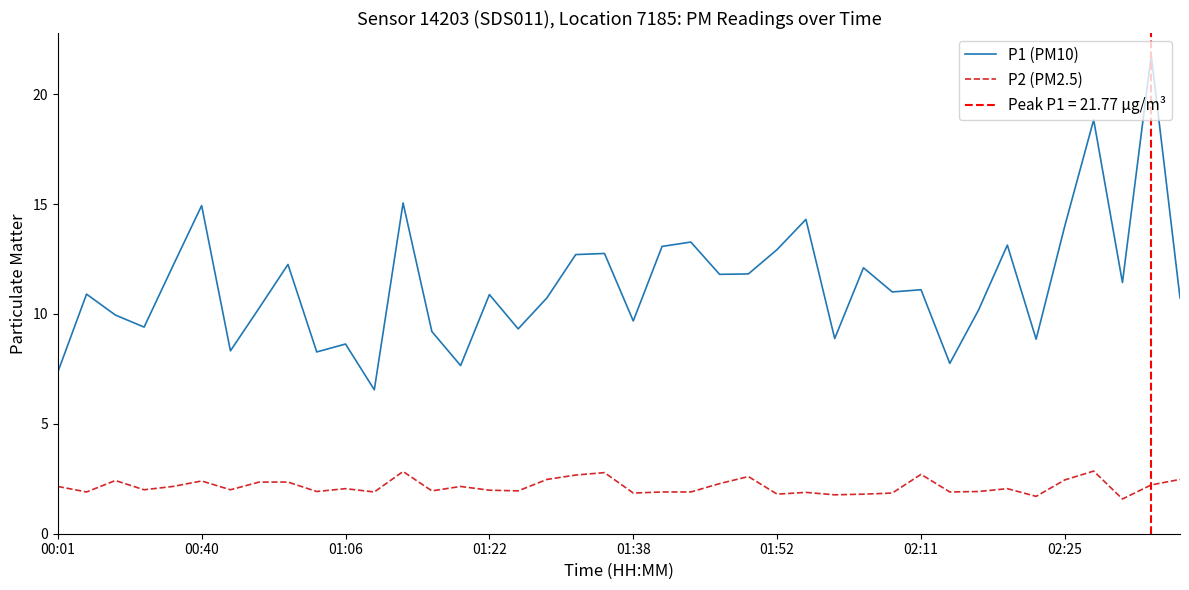

Which series changed the most between 32 and 33?

P1 (PM10)